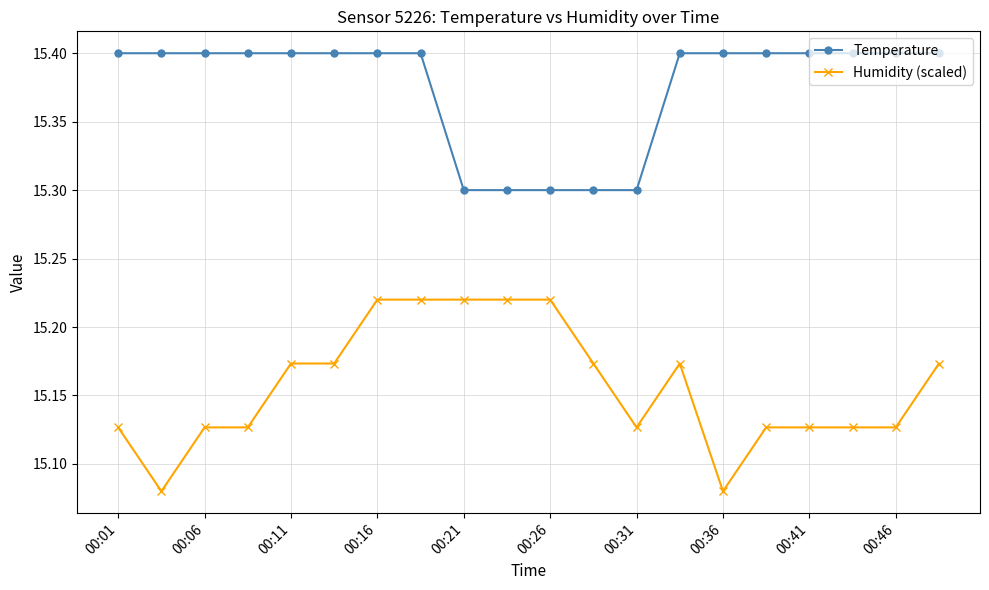

At how many categories does at least one series exceed 15?

20